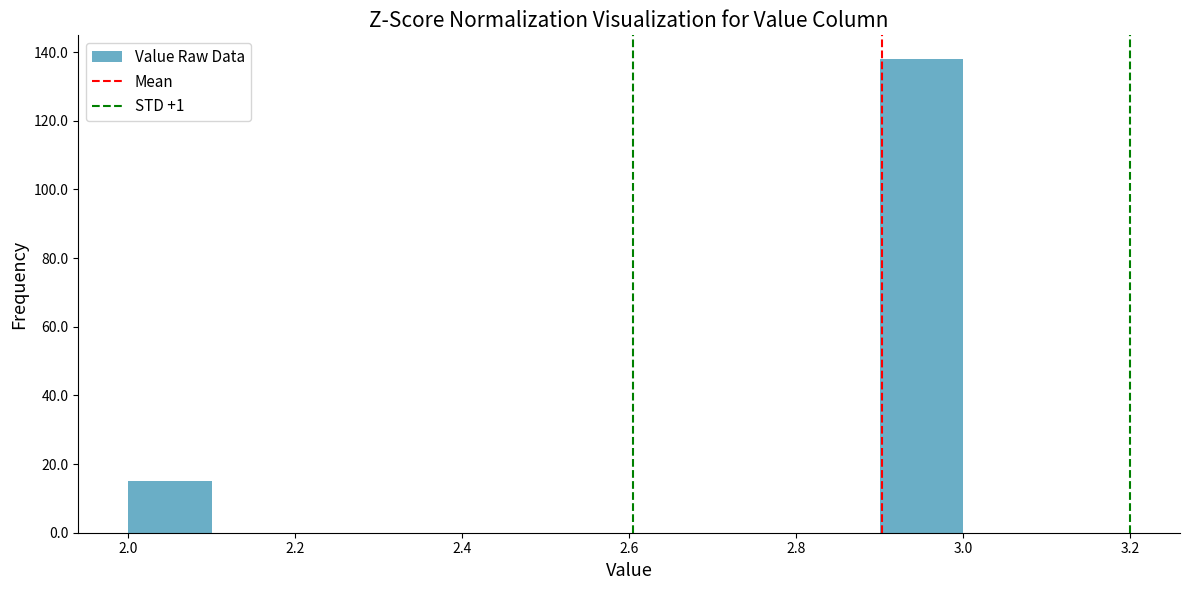

Reading left to right, transcribe this chart: for each bar, give the range it covers on the x-axis and its height. The values are not printed on the chart, so give them approximately, as read against the axis.

2.0 to 2.1: 16
2.1 to 2.2: 0
2.2 to 2.3: 0
2.3 to 2.4: 0
2.4 to 2.5: 0
2.5 to 2.6: 0
2.6 to 2.7: 0
2.7 to 2.8: 0
2.8 to 2.9: 0
2.9 to 3.0: 138